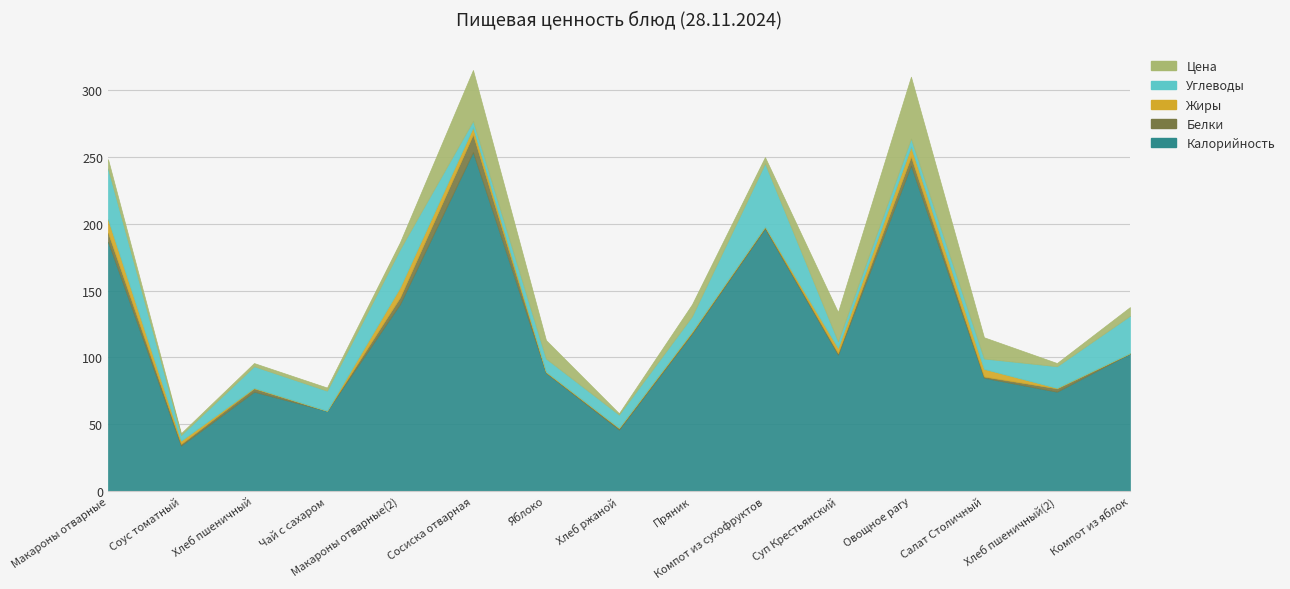

Reading left to right, what are all the values shown in this chart?

Калорийность: 186.5	34.0	74.3	60.0	139.8	253.5	88.5	46.0	117.8	196.4	102.0	243.4	84.7	74.3	102.9
Белки: 6.8	1.3	2.5	0.1	5.1	13.2	0.4	1.1	1.0	1.2	1.2	6.8	1.0	2.5	0.2
Жиры: 10.0	2.4	0.3	0.0	7.5	5.3	0.4	0.2	0.6	0.3	3.9	7.4	5.7	0.3	0.2
Углеводы: 38.0	4.2	16.2	15.0	28.5	4.9	9.8	9.9	11.3	47.3	4.9	6.1	7.8	16.2	27.9
Цена: 6.9	1.4	2.4	2.3	5.2	38.0	13.8	1.0	9.0	4.7	21.9	46.2	15.9	2.4	6.5